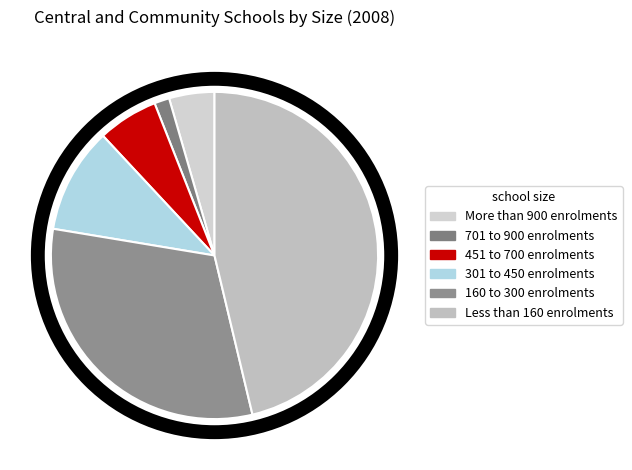

How many slices are in this pie chart?

6